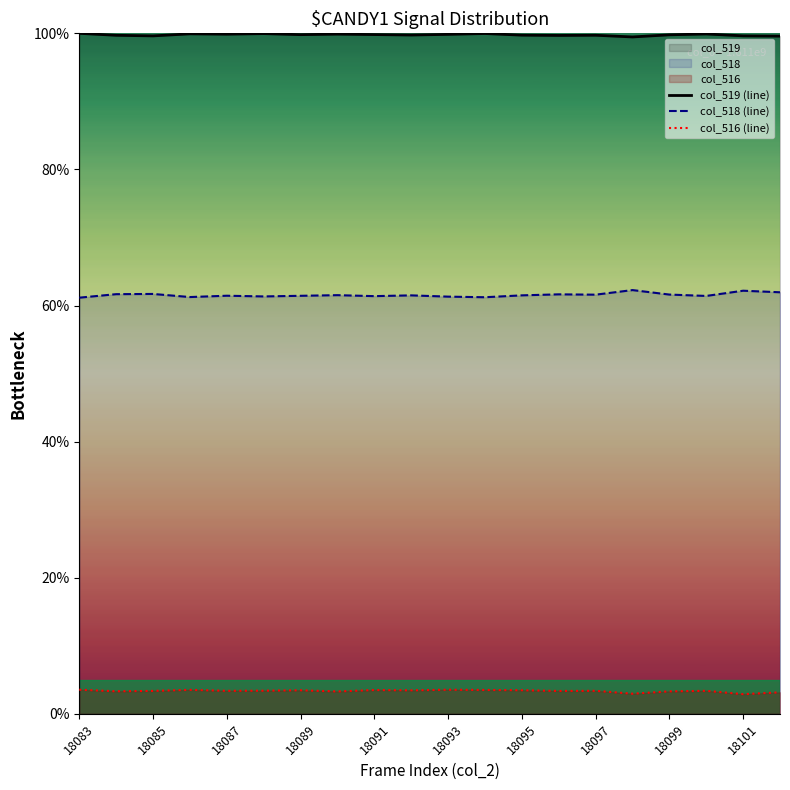

What is the difference between the highest and lowest values at 18087?

96.5